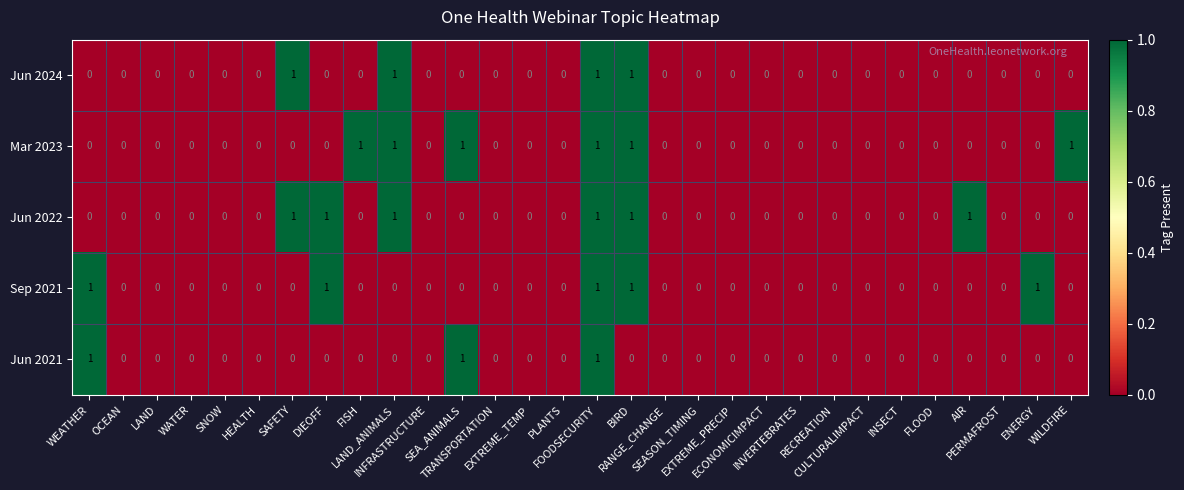

How many Jun 2024 values are between 0 and 1?

30